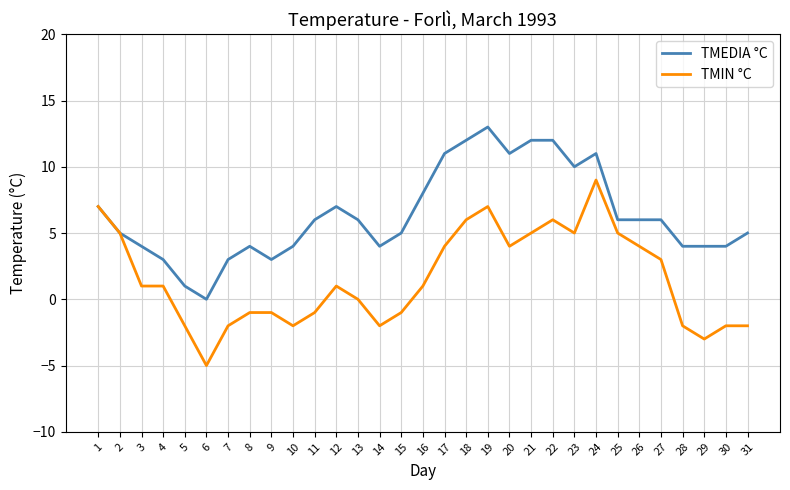

The value of TMEDIA °C at 31 is 9. True or false?

False